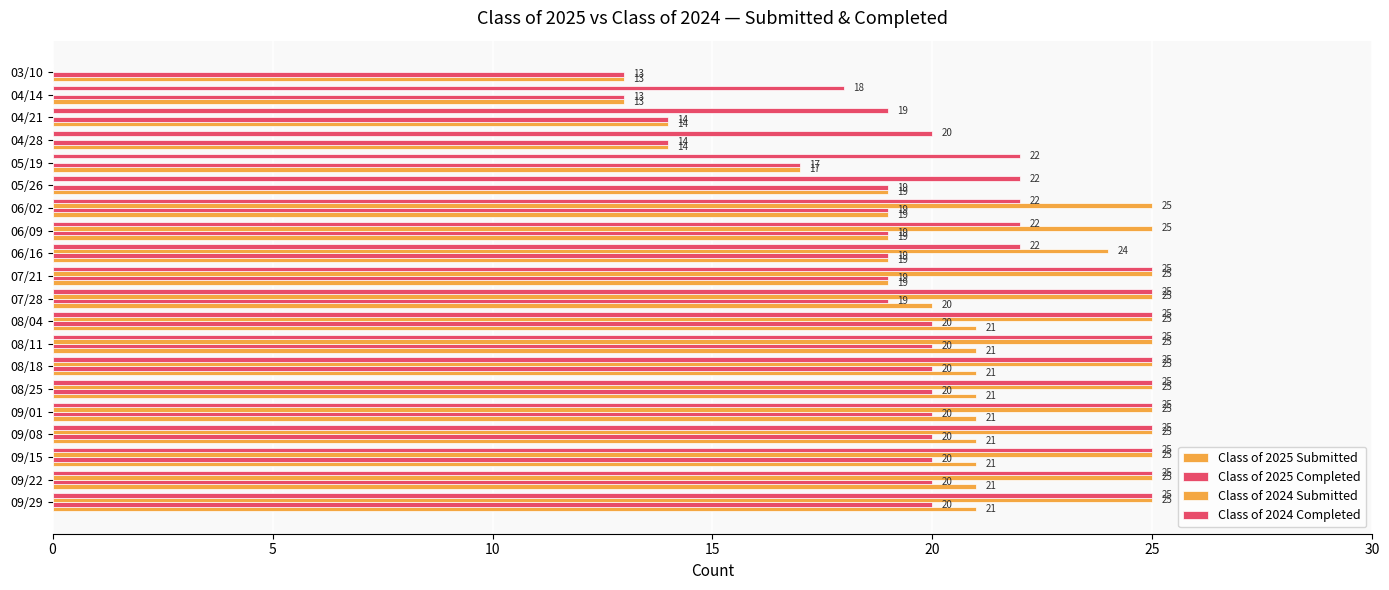

How many values in Class of 2024 Submitted are above zero?

14